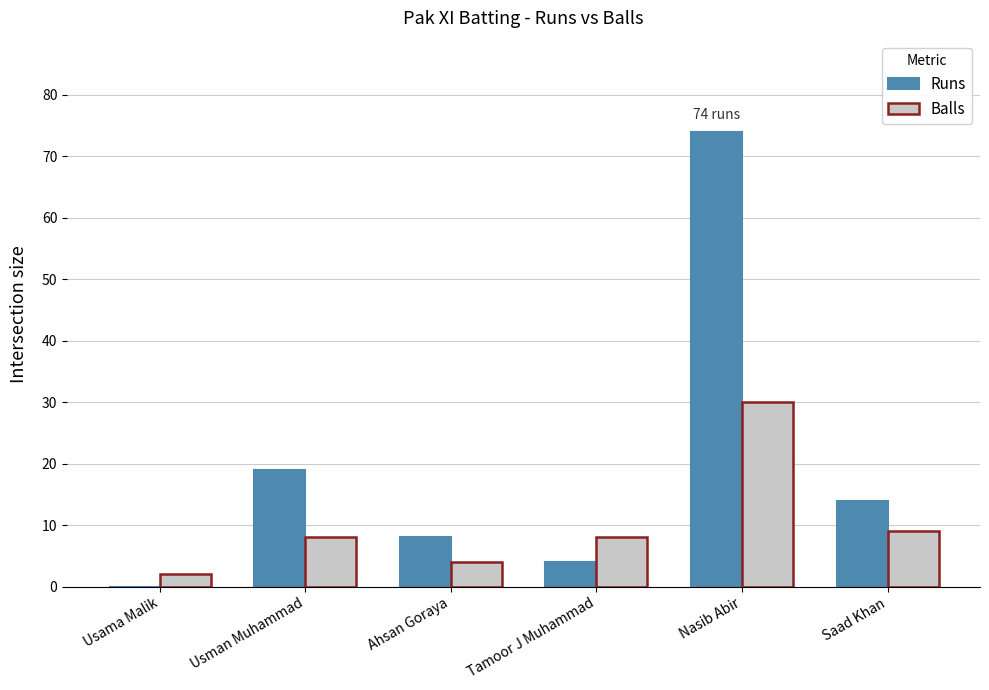

What is the maximum value shown in the chart?

74